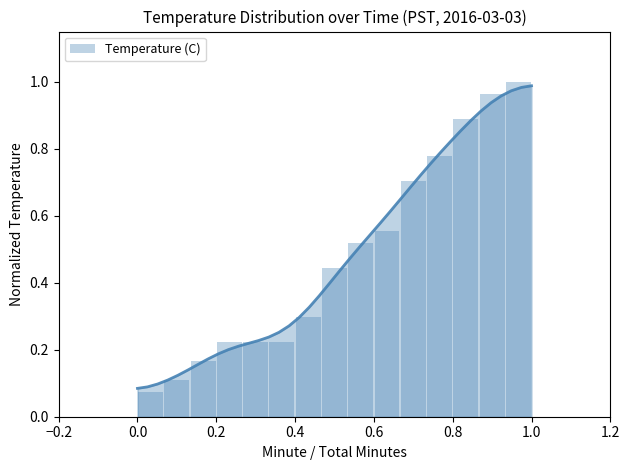

What is the label of the 13th bar from the right?

0.2